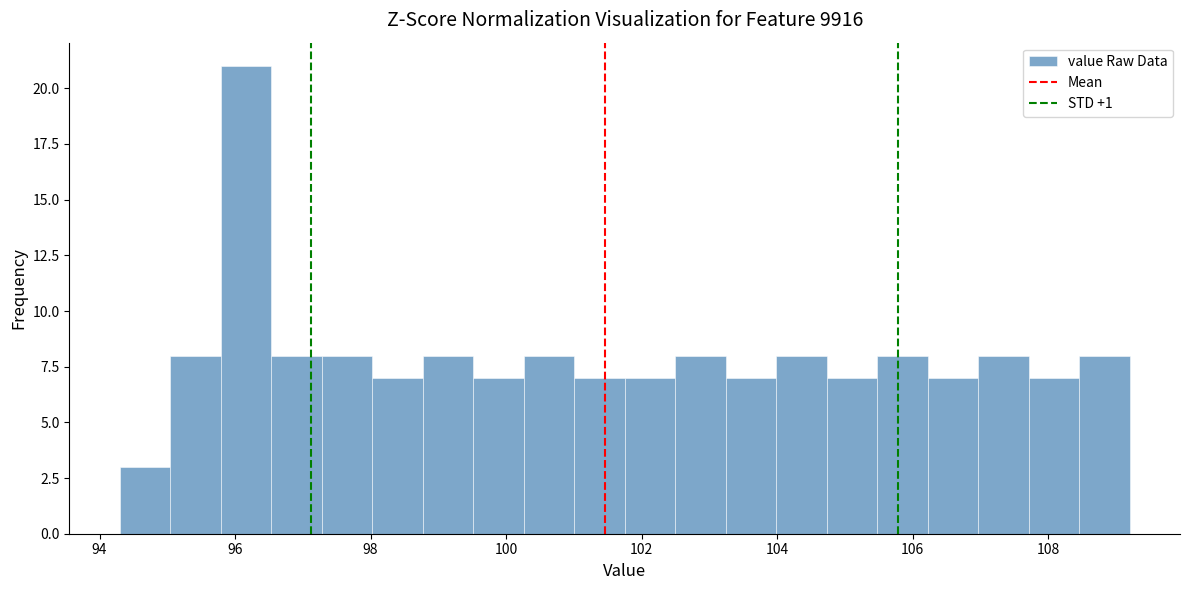

Around what value on the x-axis is the tallest bar? Give the approximate position of its centre, as read against the axis.

96.2